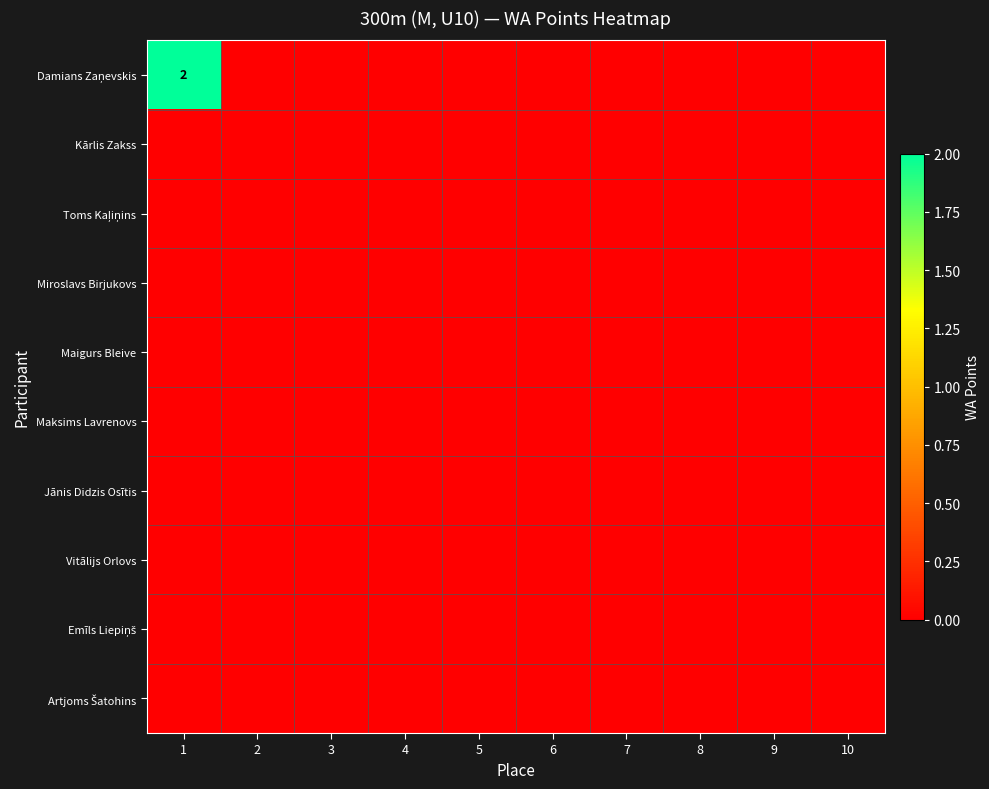

The value of Damians Zaņevskis at 5 is 0. True or false?

True